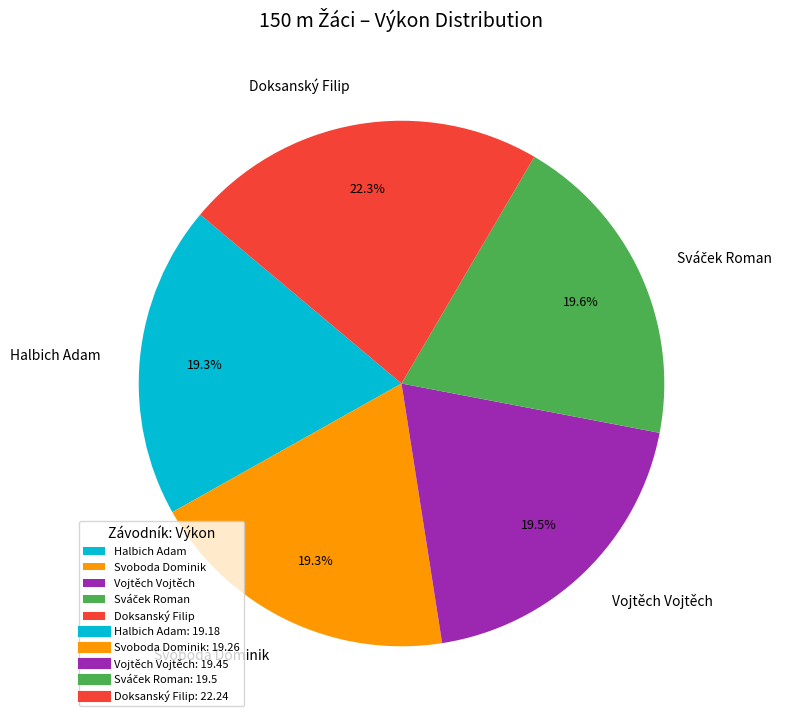

Combined, do Svoboda Dominik and Doksanský Filip account for over 50%?

No